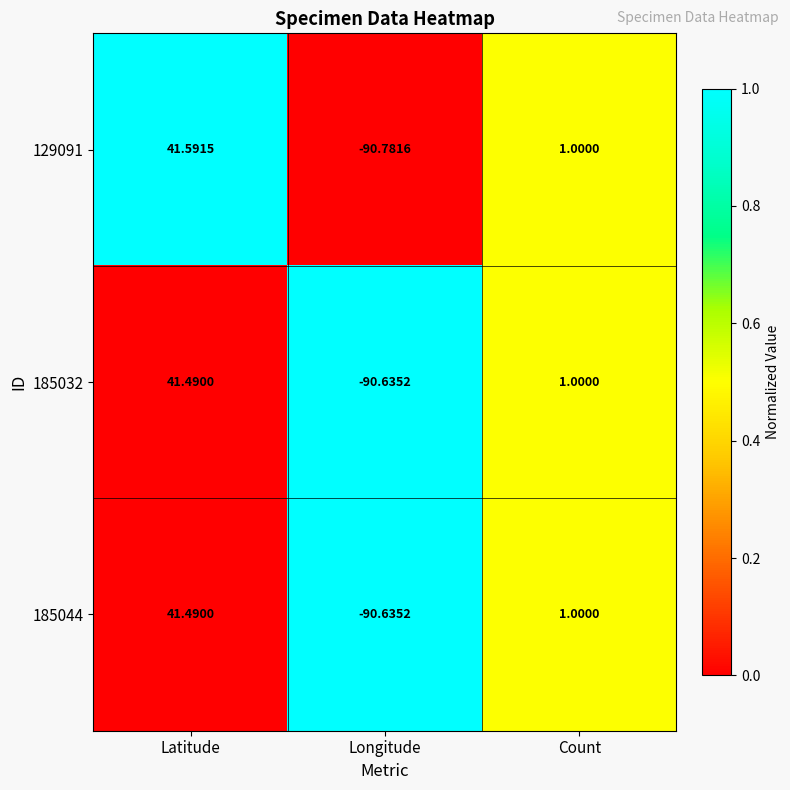

At which label is 129091 closest to -24?

Count